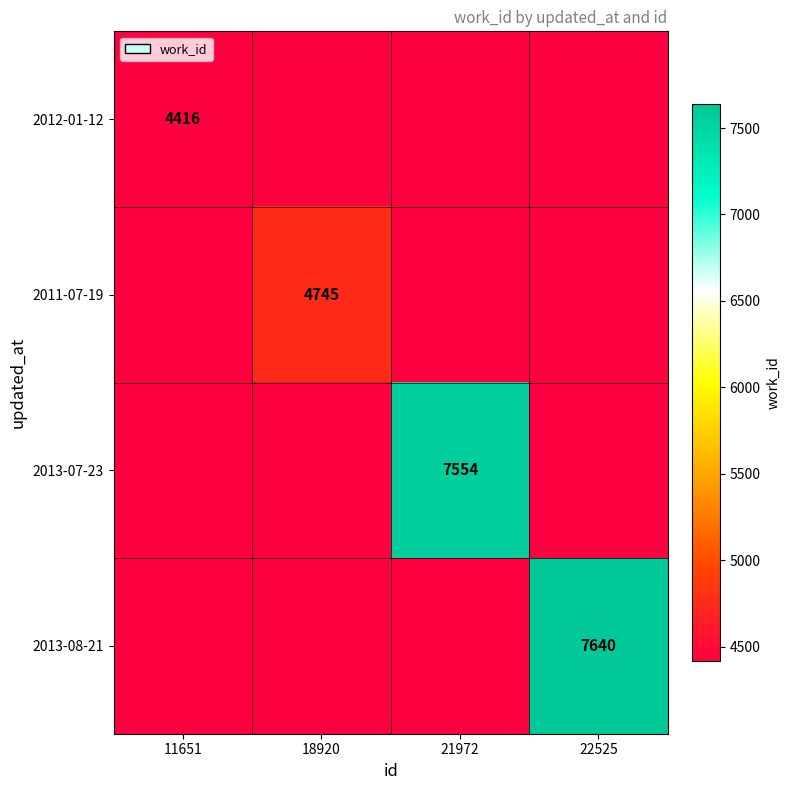

The 2012-01-12 series shows 4416 at 11651. True or false?

True